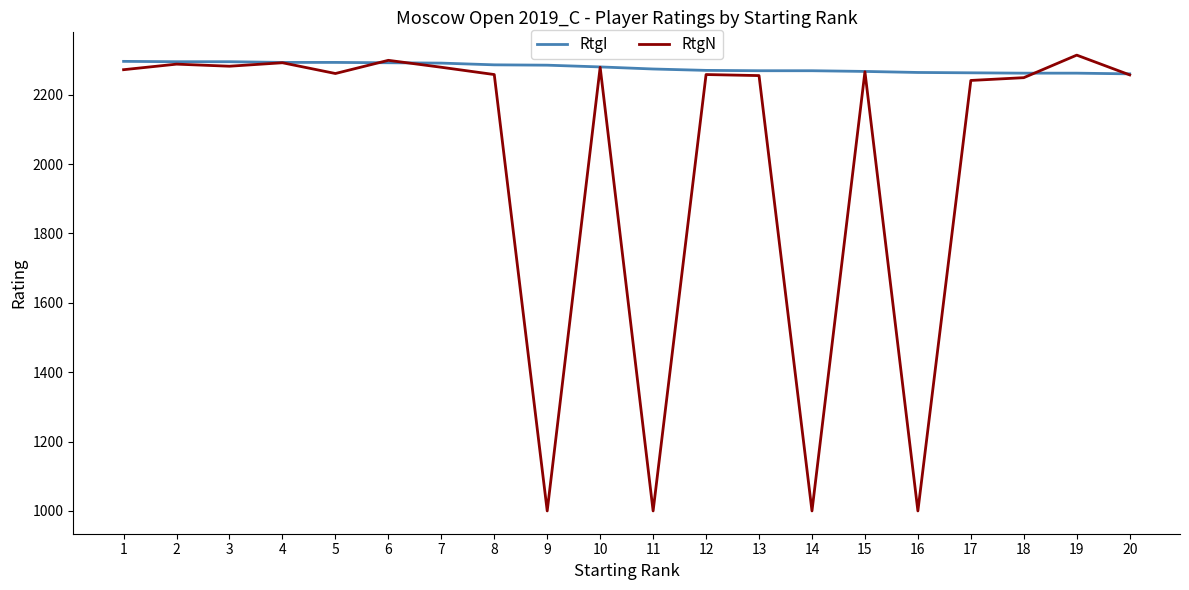

Which series has the largest total across all categories?

RtgI